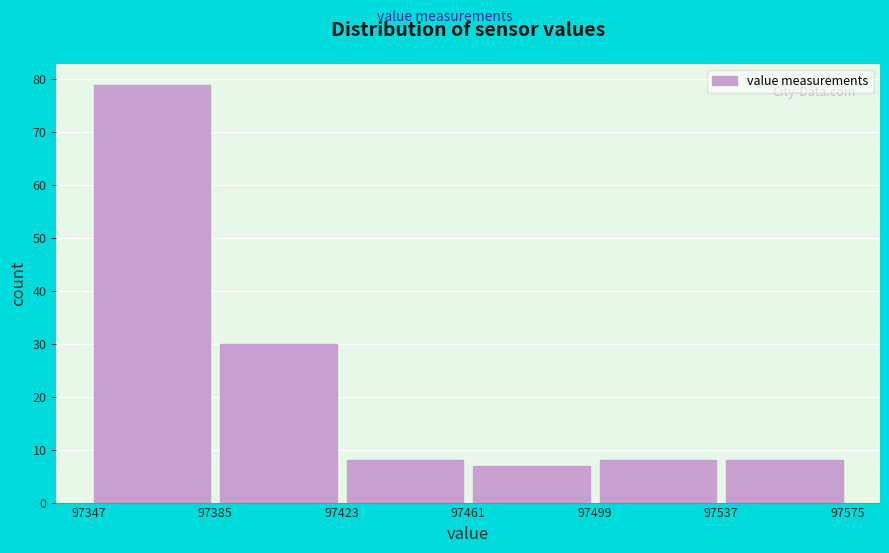

Reading left to right, list every bar in this chart as the range it spans on the x-axis followed by its height. The values are not printed on the chart, so give them approximately, as read against the axis.

97347 to 97385: 79
97385 to 97423: 30
97423 to 97461: 8
97461 to 97499: 7
97499 to 97537: 8
97537 to 97575: 8